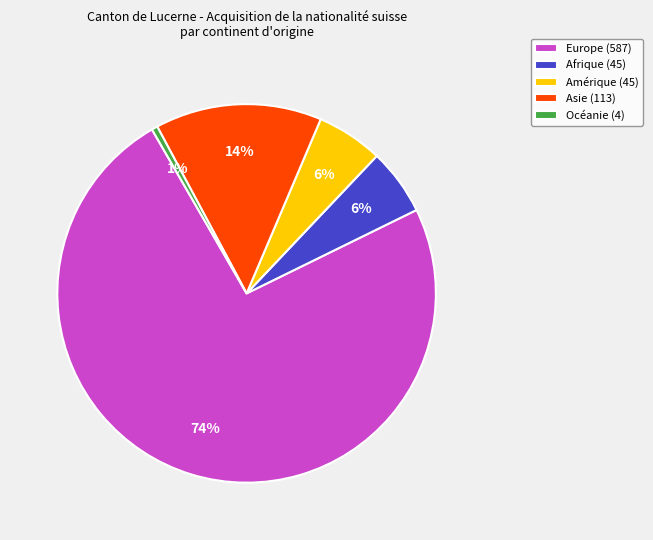

How many segments does this pie chart have?

5